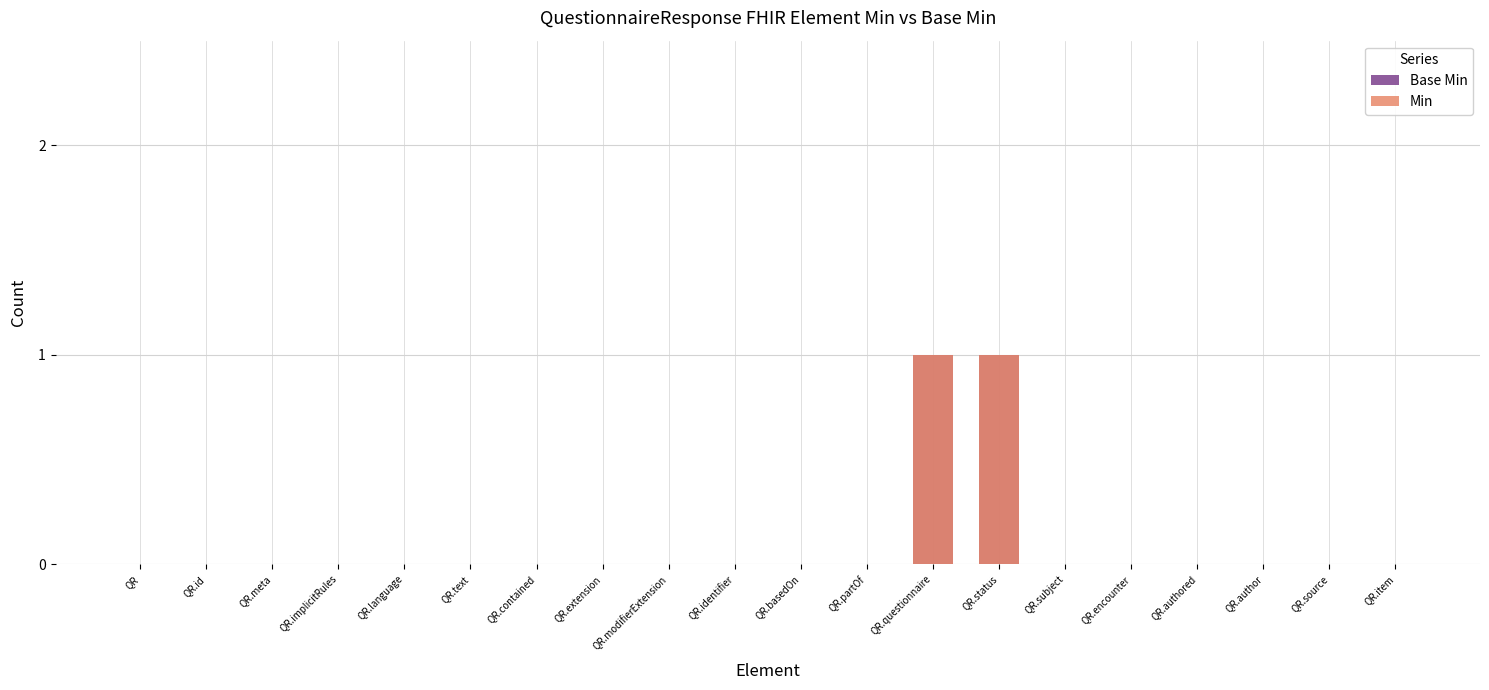

How many data points in Base Min are above 0?

2